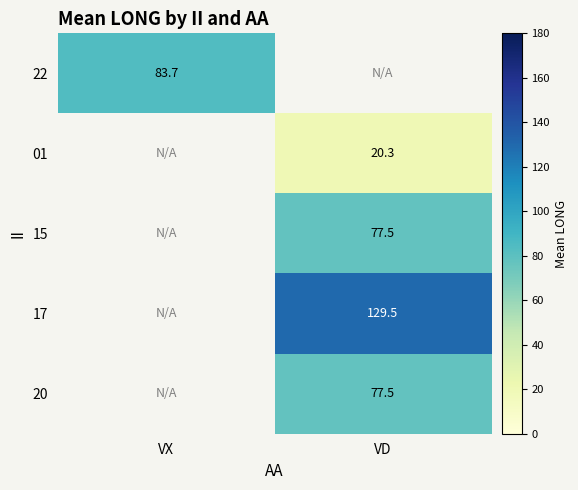

Count the number of categories in the chart.

2